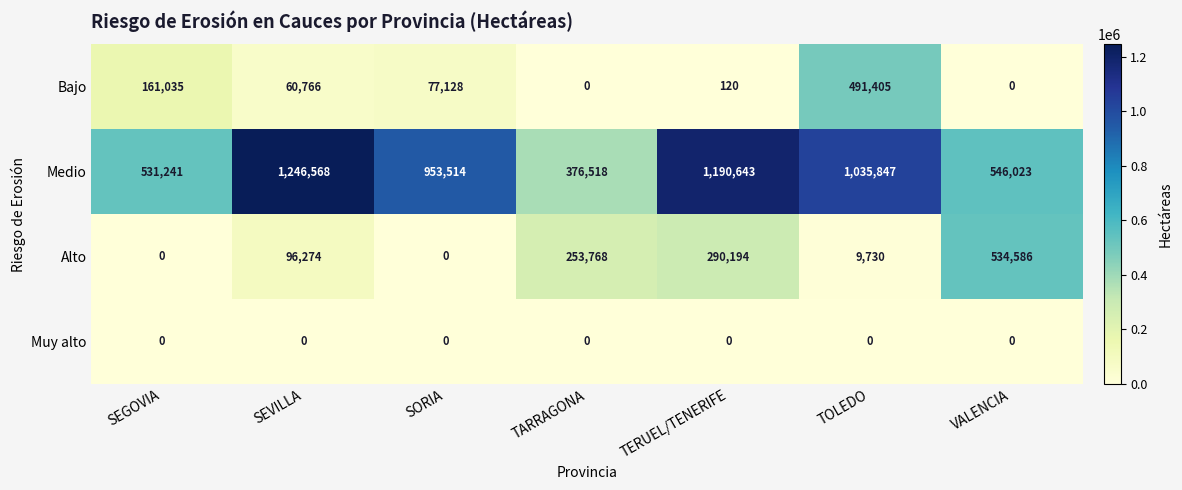

At how many categories does at least one series exceed 78299?

7